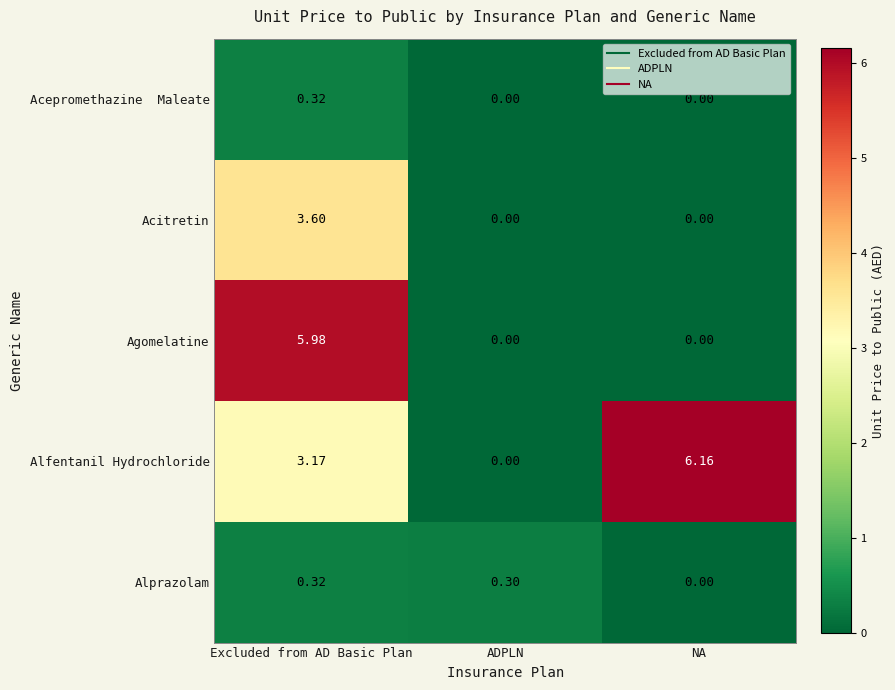

At which category is the sum across all series the highest?

Excluded from AD Basic Plan